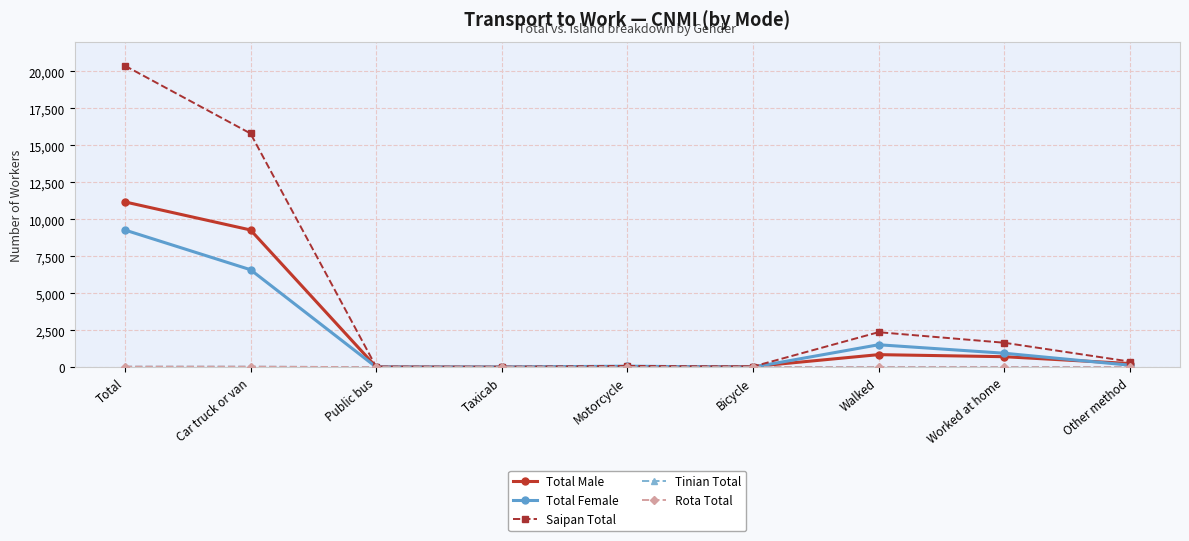

What is the difference between the highest and lowest values at Walked?

2365